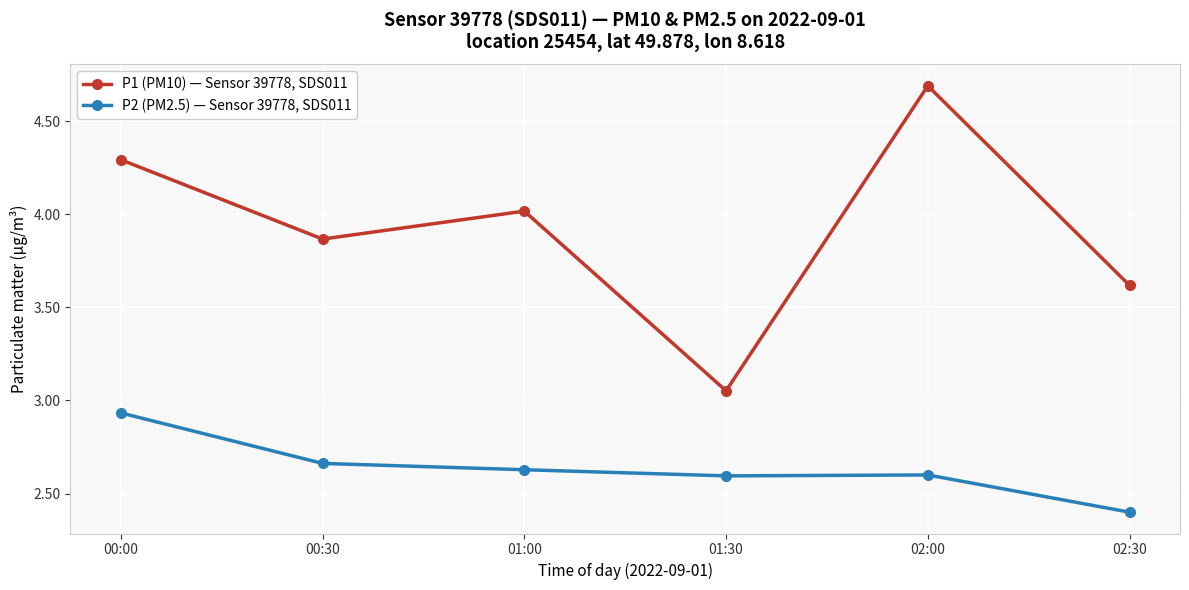

What is the label of the 4th point from the right?

01:00